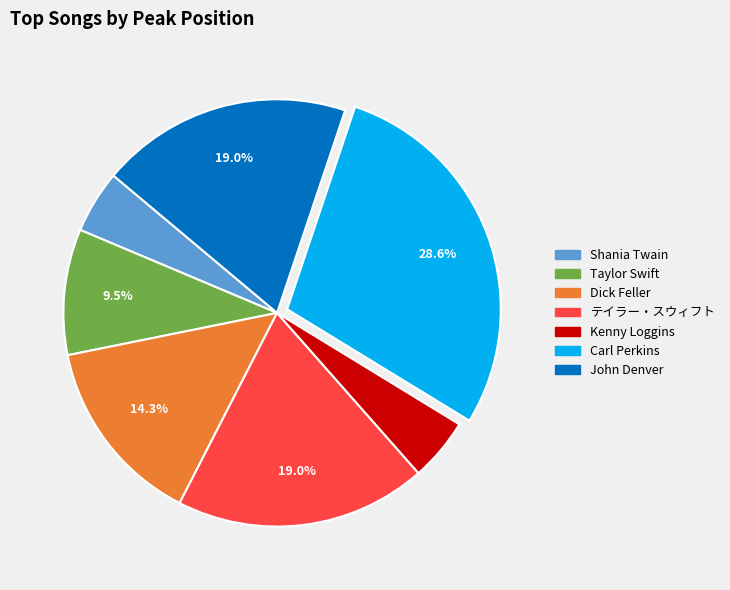

Is there a majority slice in this chart?

No